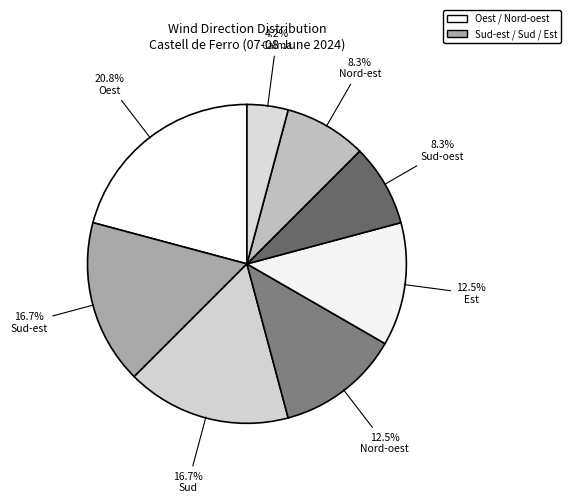

Count the number of slices in the pie.

8